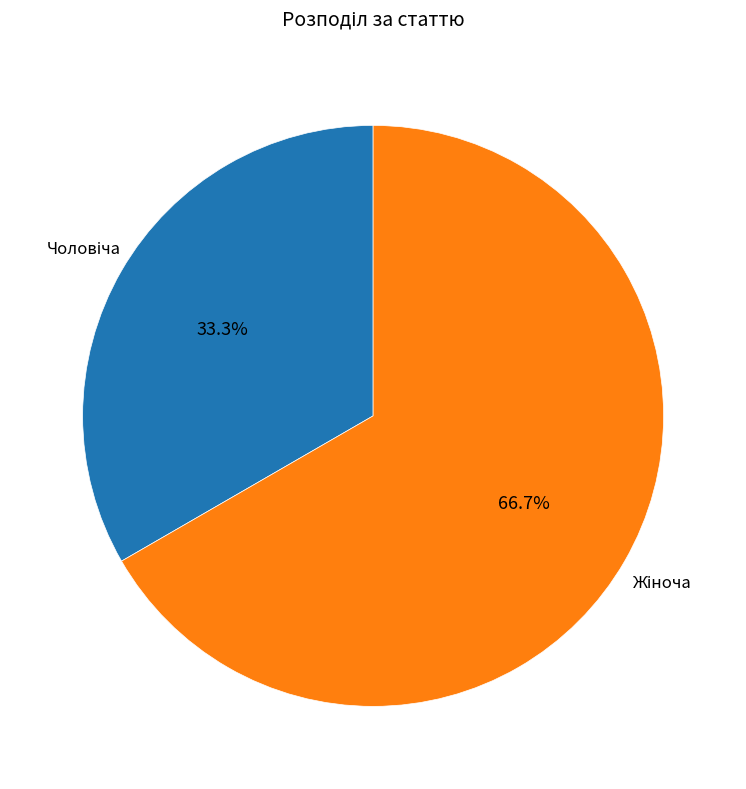

Does any single category account for the majority?

Yes